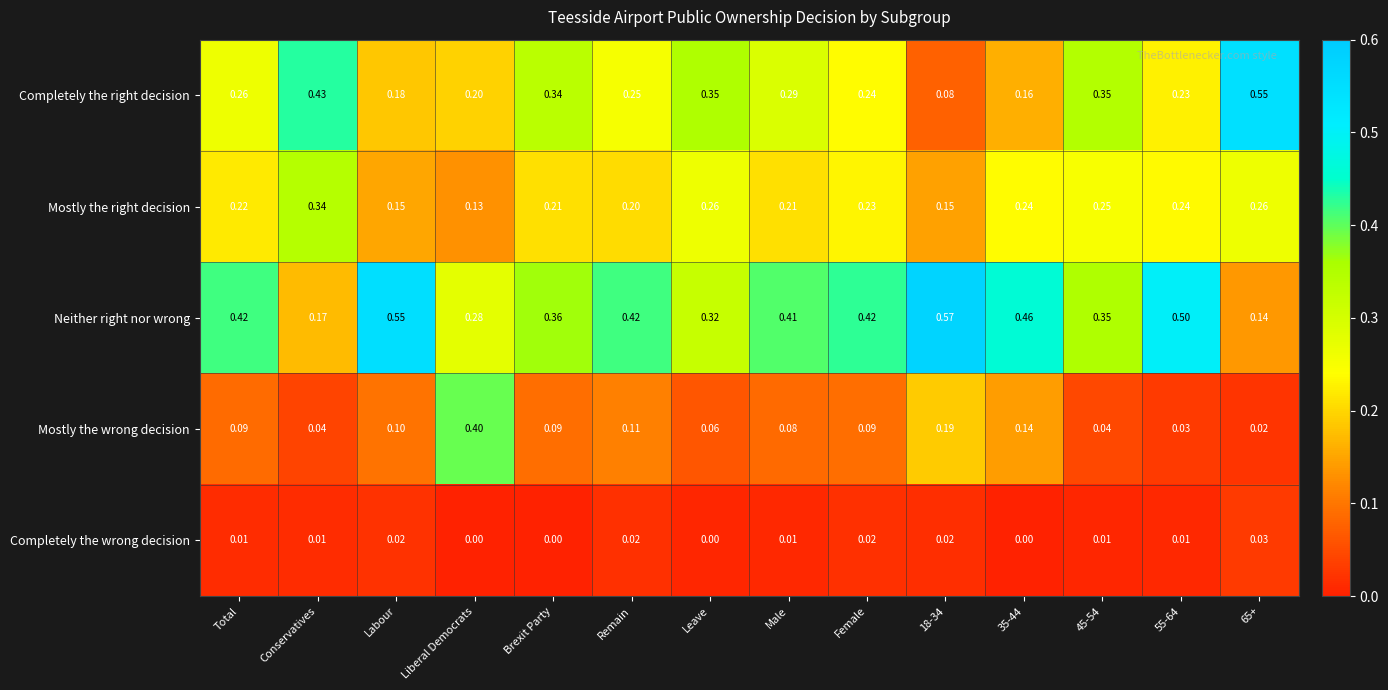

Which series has the largest total across all categories?

Neither right nor wrong